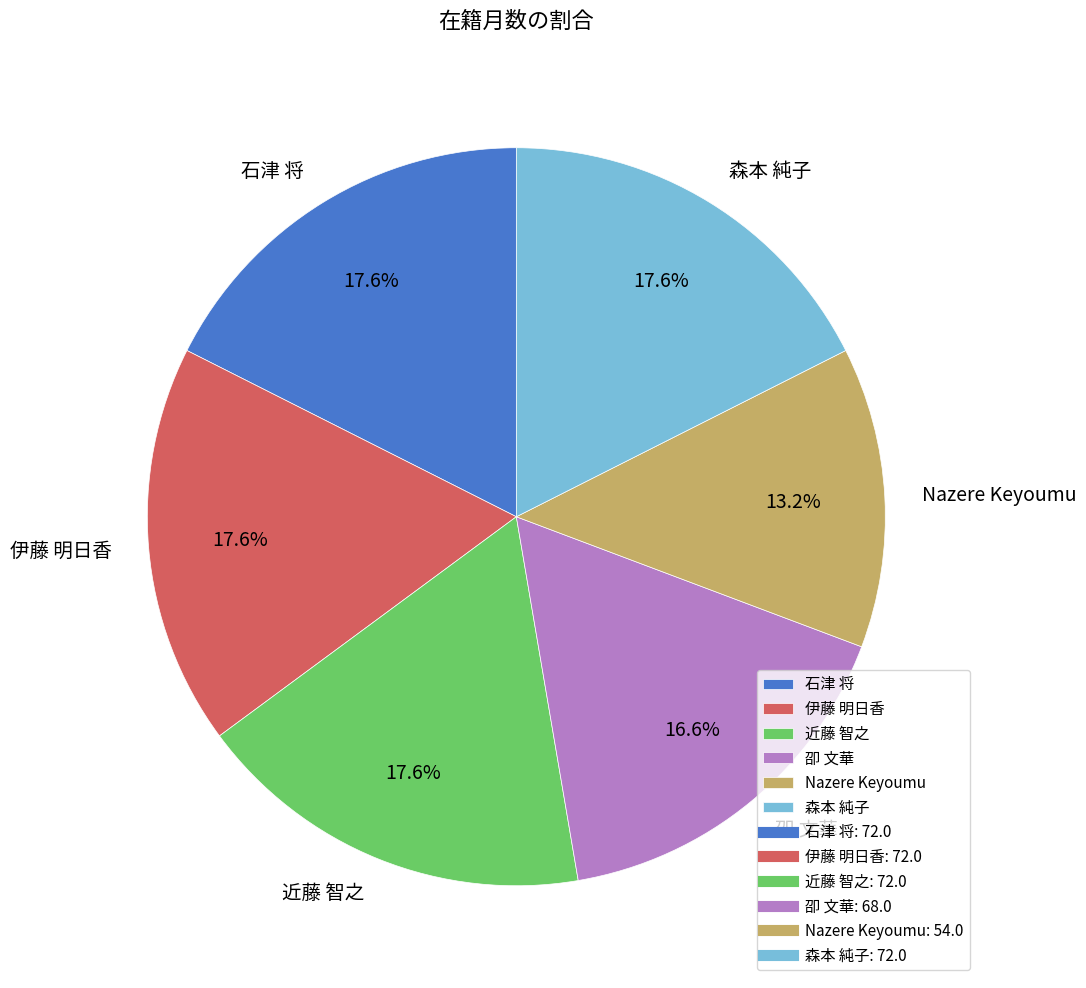

Approximately how many times larger is the value at 石津 将 compared to 近藤 智之?

1.0